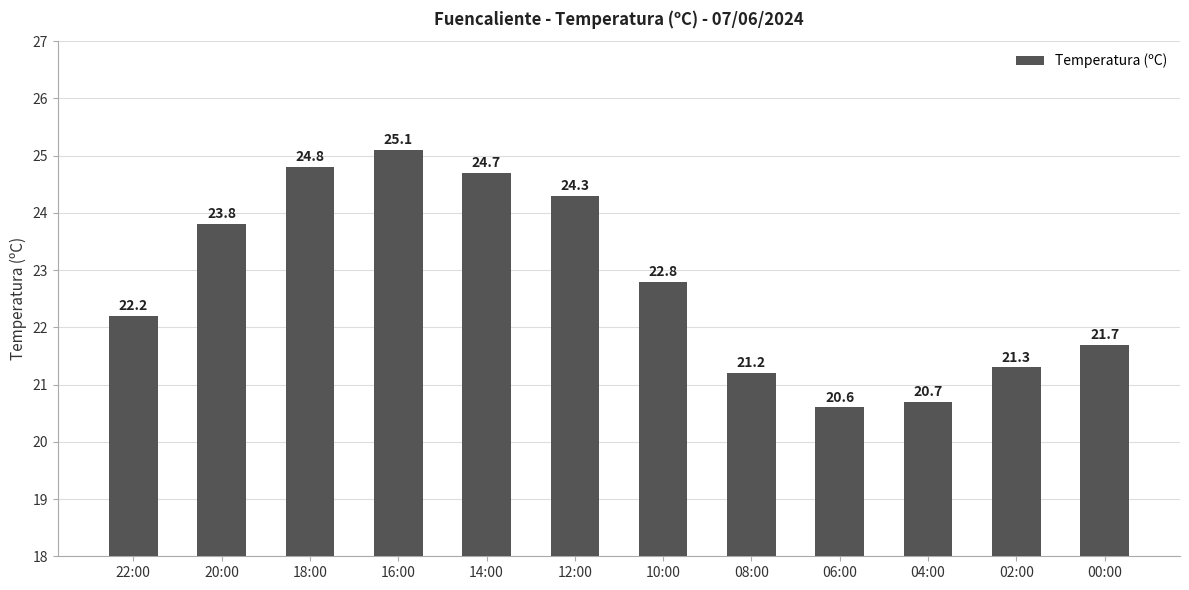

Is it true that the value at 14:00 is 16.3?

False